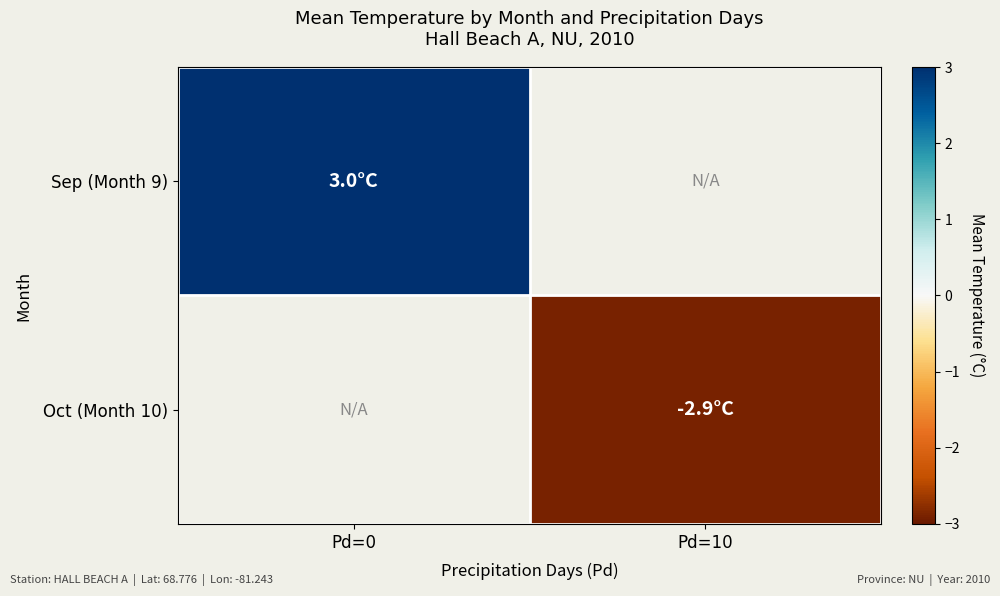

At how many categories does at least one series exceed -2?

1